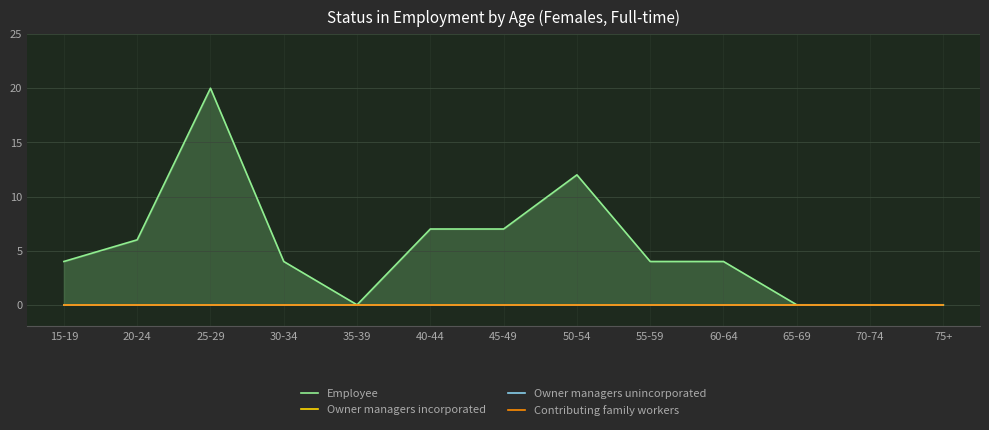

Is the value of Contributing family workers at 55-59 greater than the value of Owner managers unincorporated at 75+?

No